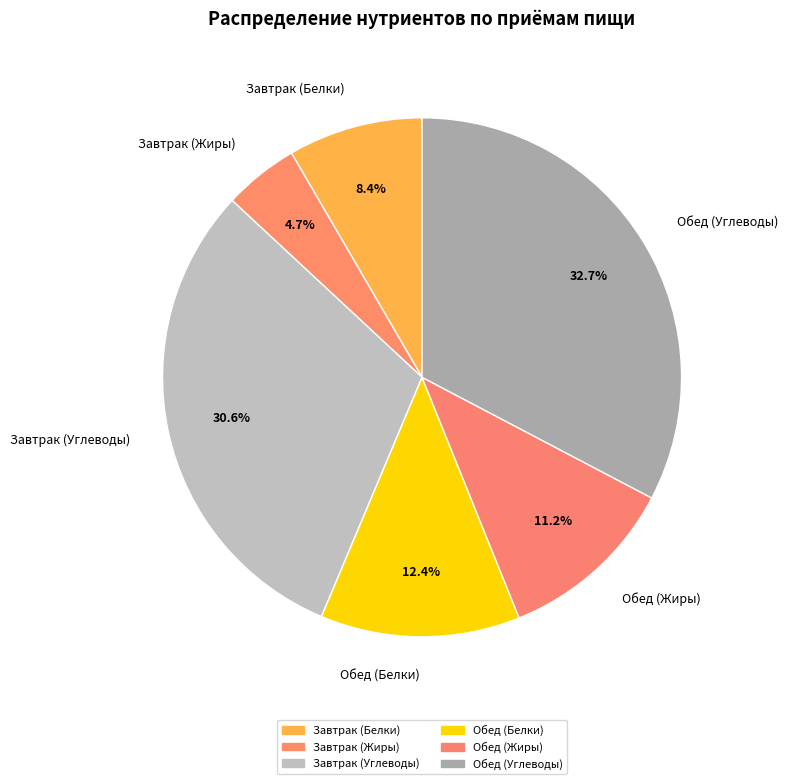

Combined, do Обед (Белки) and Обед (Жиры) account for over 50%?

No